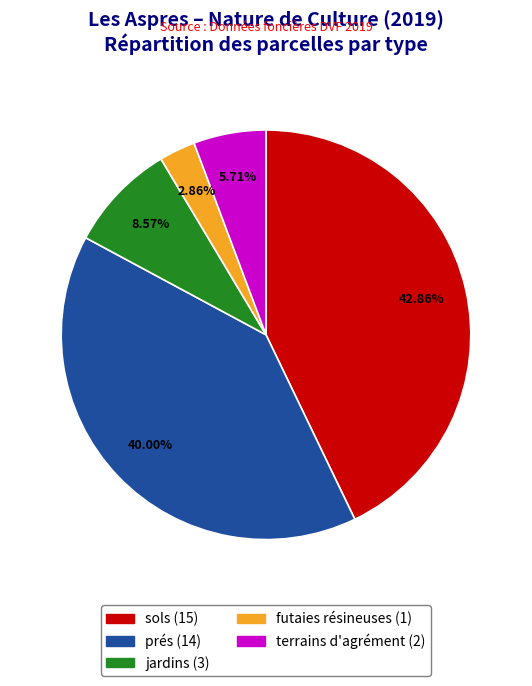

Count the number of slices in the pie.

5